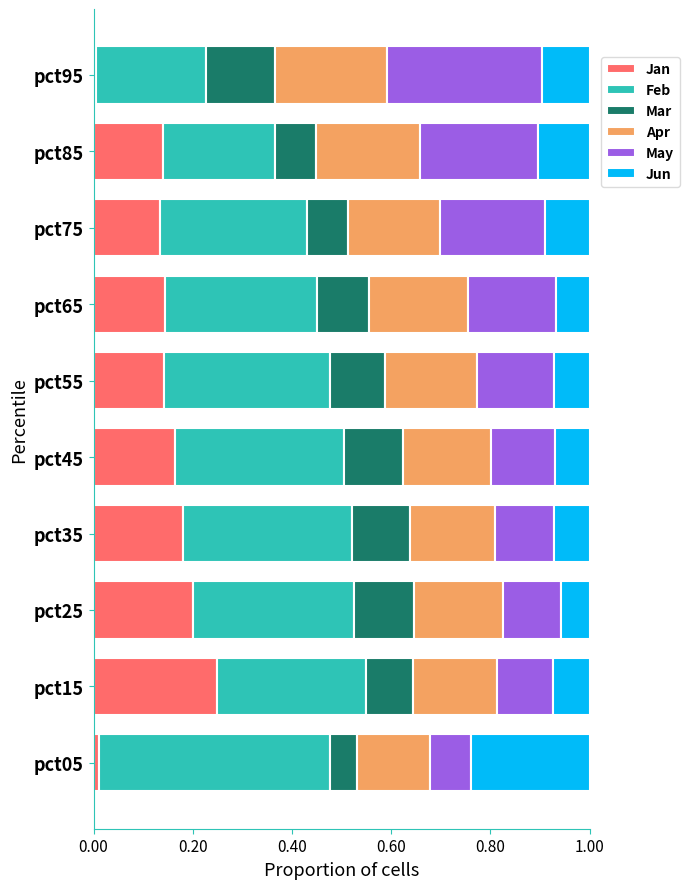

What is the total value across all series at pct75?

1.0